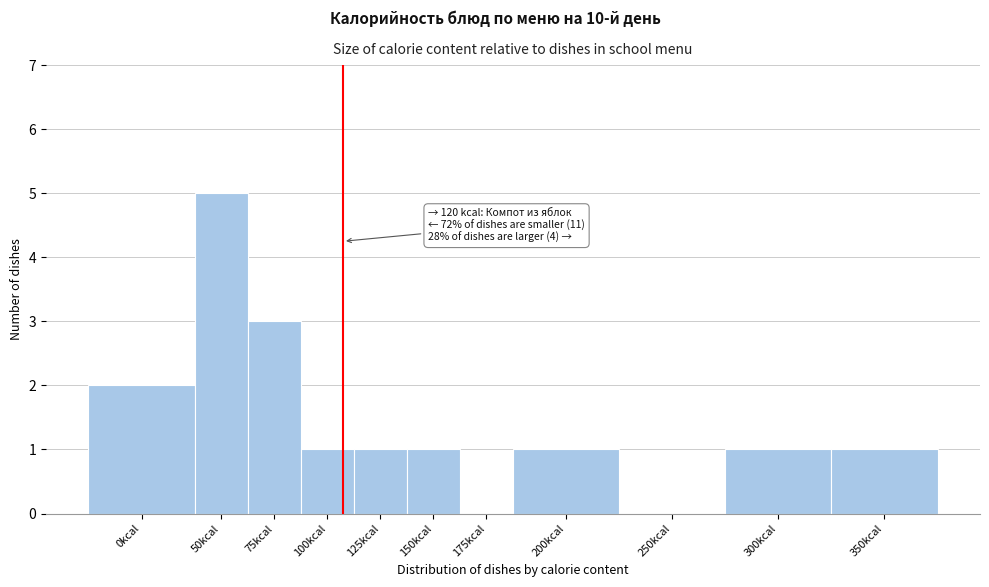

Reading left to right, extract all data points from this chart.

0kcal=2	50kcal=5	75kcal=3	100kcal=1	125kcal=1	150kcal=1	175kcal=0	200kcal=1	250kcal=0	300kcal=1	350kcal=1